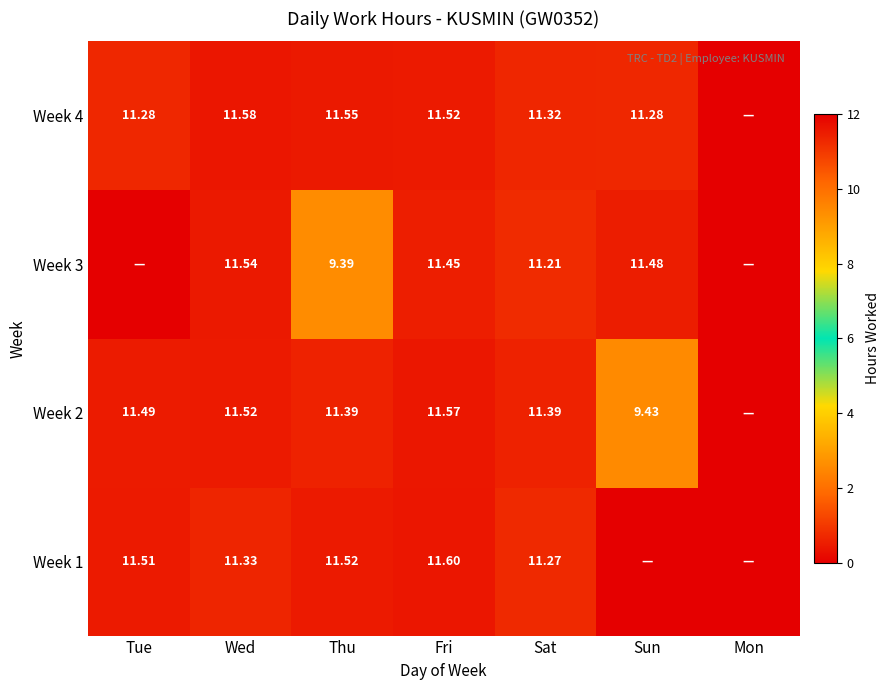

What is the difference between the Week 1 values at Tue and Wed?

0.2